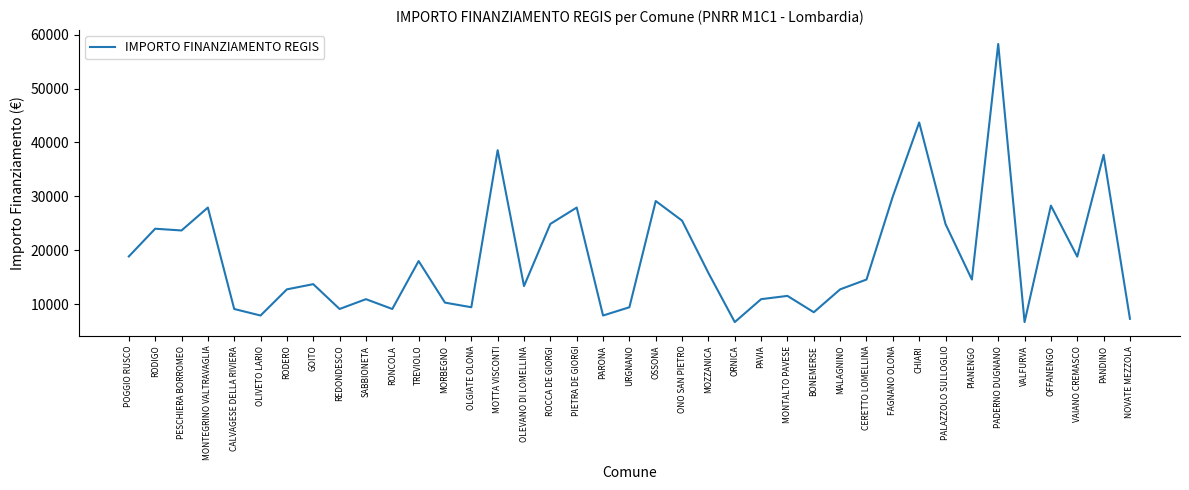

What is the sum of the values at POGGIO RUSCO and PAVIA?

29780